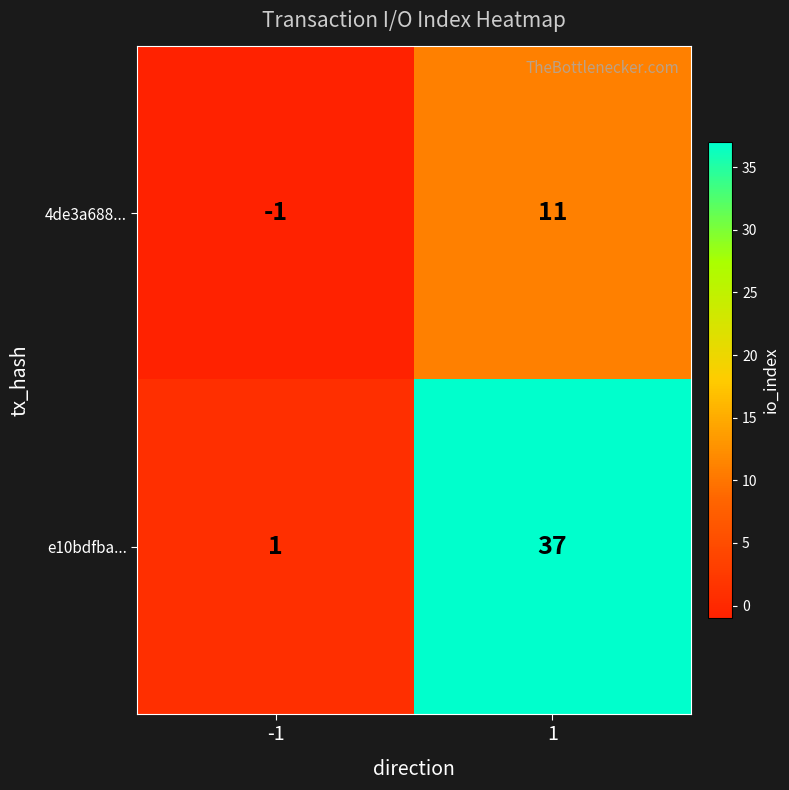

What is the spread (max minus min) of values at -1?

2